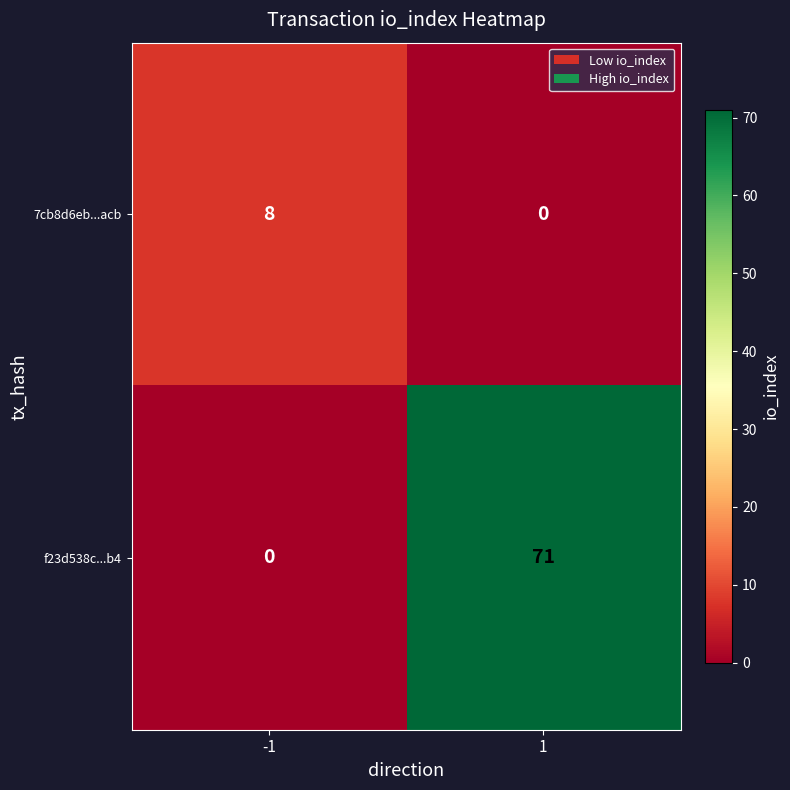

Which series has the largest total across all categories?

f23d538c...b4